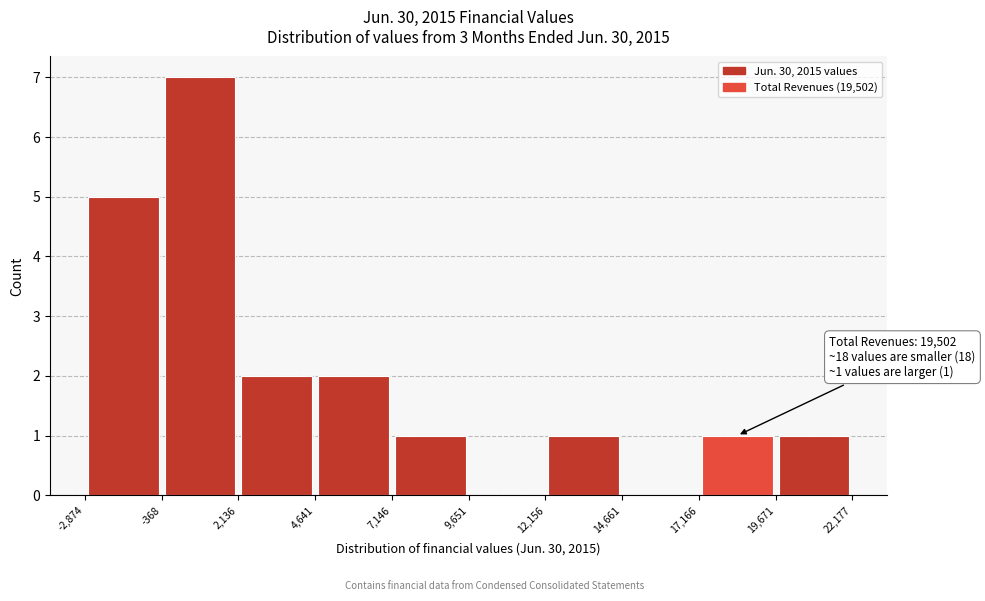

Over which range of the x-axis is the bar tallest?

-368 to 2,136